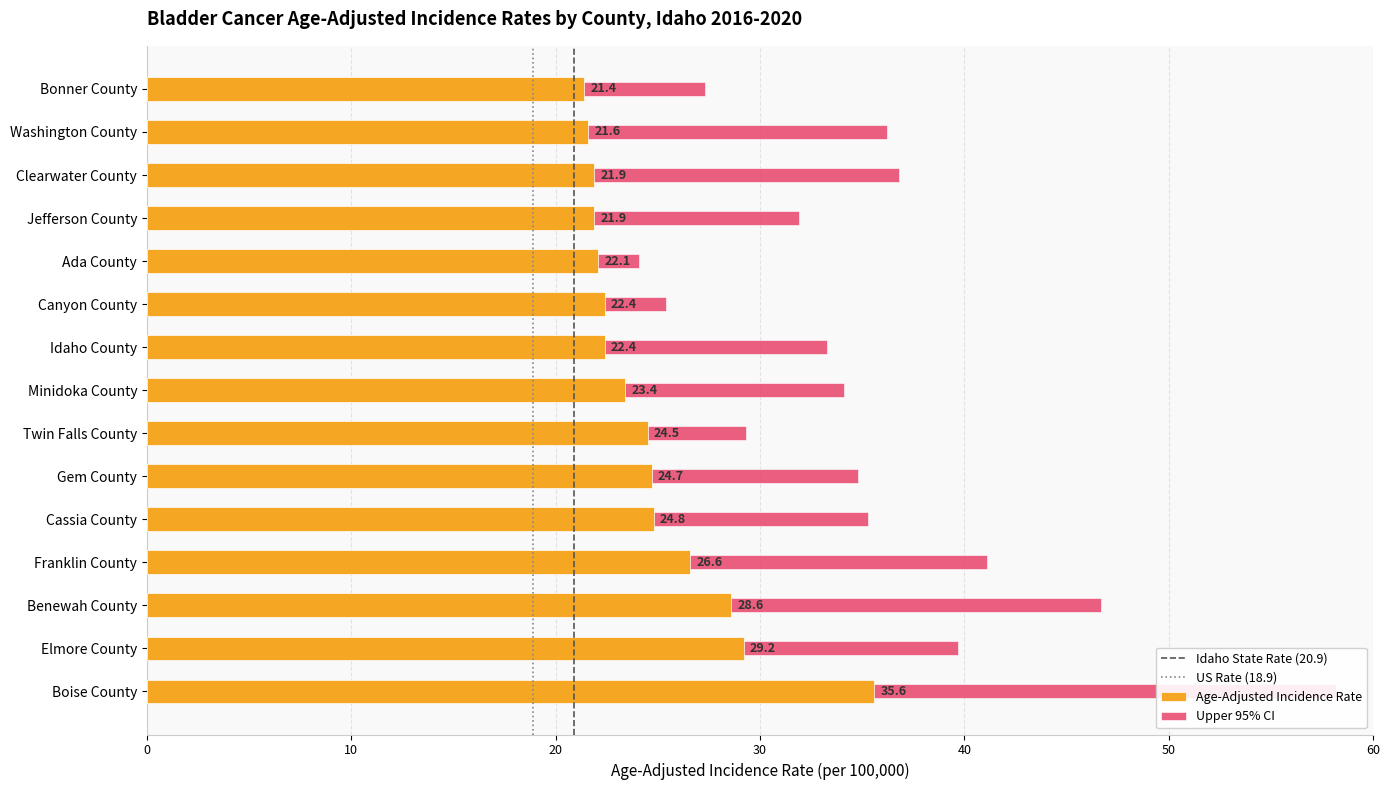

What is the sum of the Age-Adjusted Incidence Rate values at Elmore County and Franklin County?

55.8